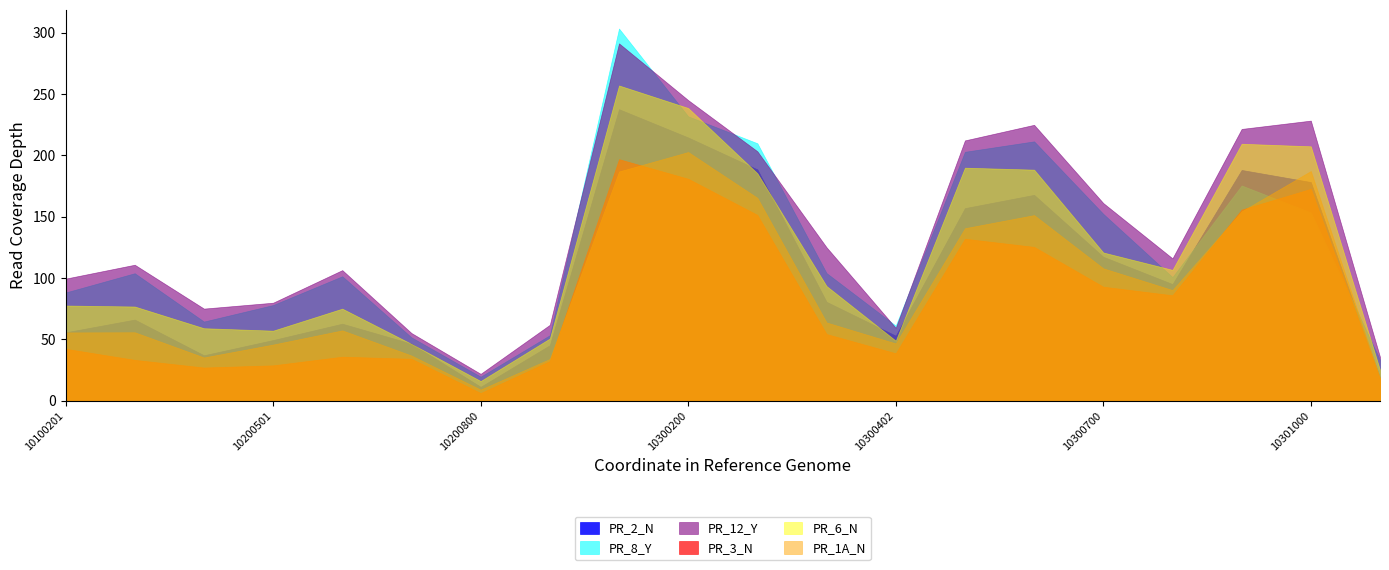

What is the value of the PR_8_Y point at the 4th from the left?

78.0